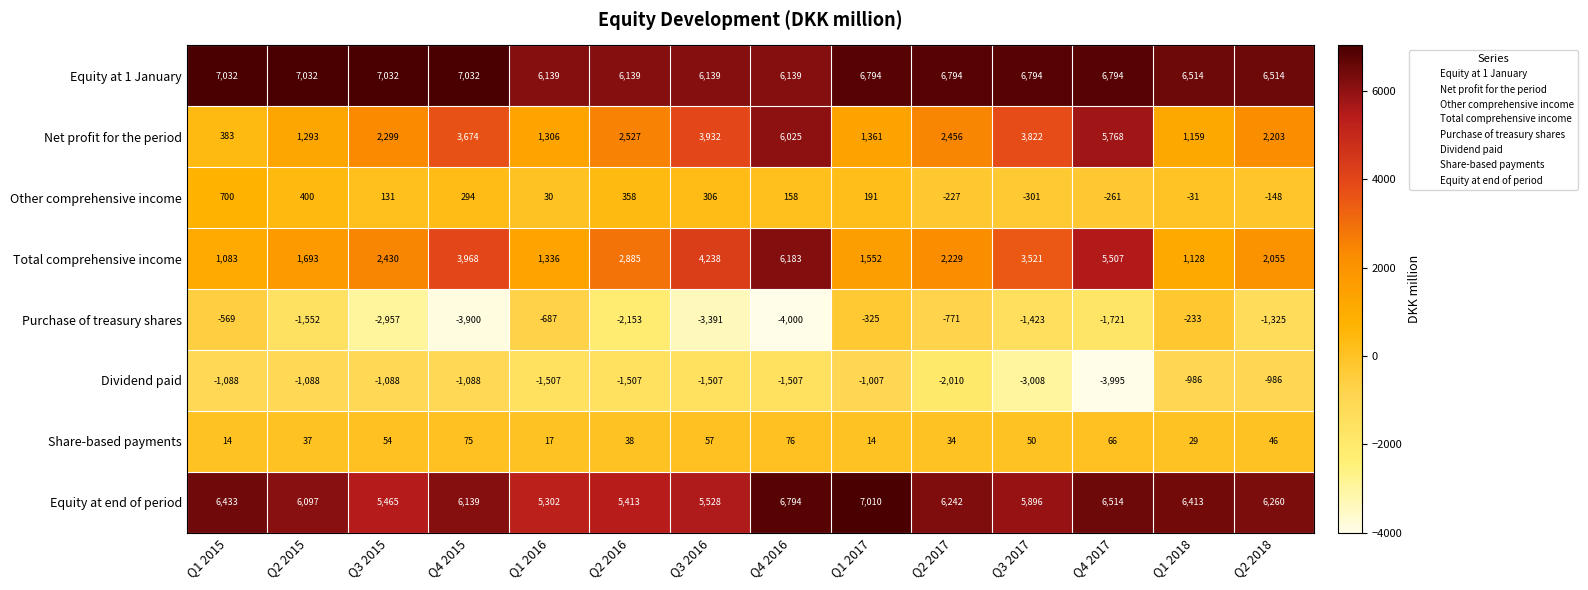

Is it true that Purchase of treasury shares equals -2199 at Q3 2017?

False